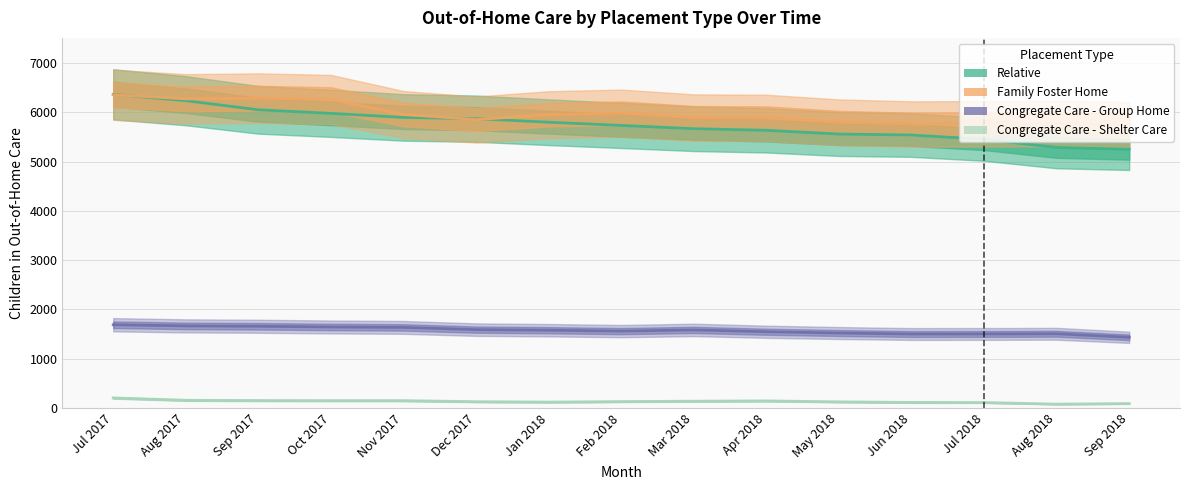

What is the difference between the maximum and minimum values in the Congregate Care - Shelter Care series?

126